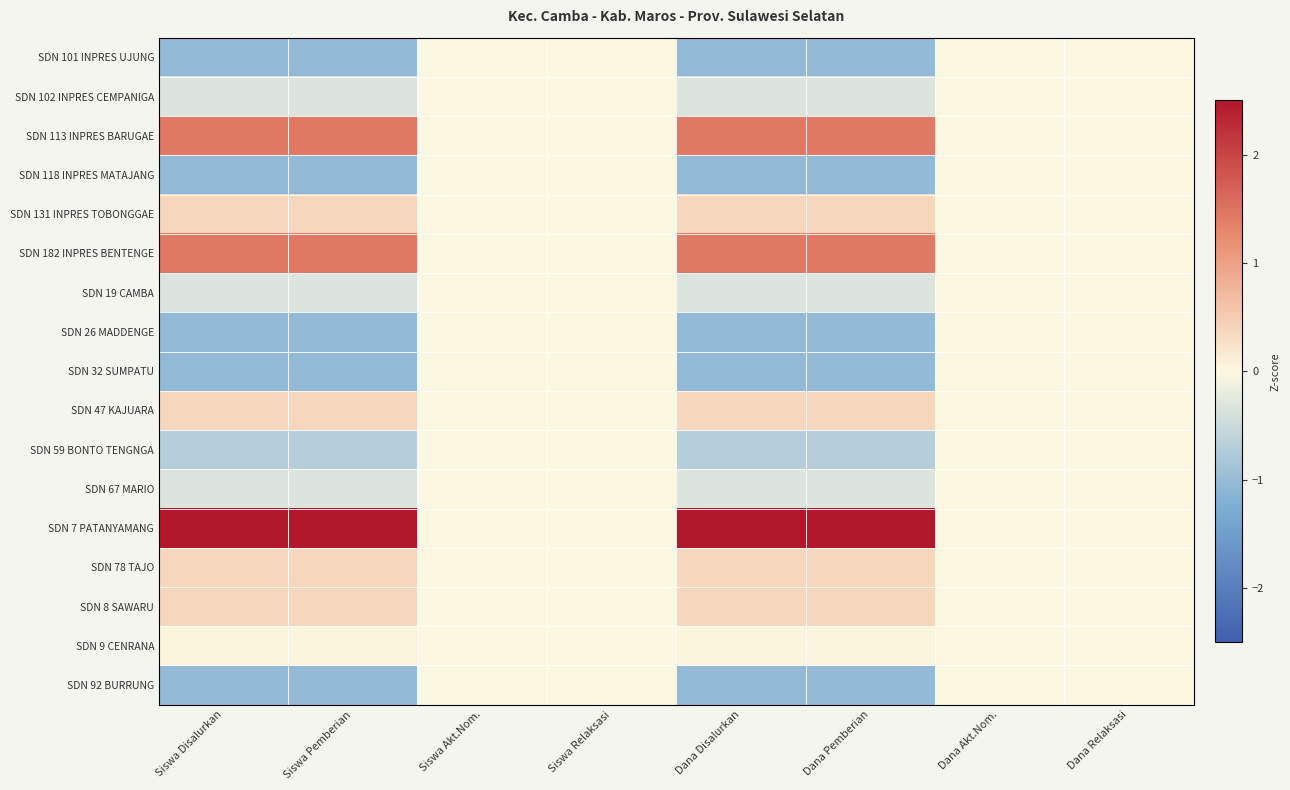

Reading left to right, extract all data points from this chart.

SDN 101 INPRES UJUNG: Siswa Disalurkan=-1.0	Siswa Pemberian=-1.0	Siswa Akt.Nom.=0.0	Siswa Relaksasi=0.0	Dana Disalurkan=-1.0	Dana Pemberian=-1.0	Dana Akt.Nom.=0.0	Dana Relaksasi=0.0
SDN 102 INPRES CEMPANIGA: Siswa Disalurkan=-0.3	Siswa Pemberian=-0.3	Siswa Akt.Nom.=0.0	Siswa Relaksasi=0.0	Dana Disalurkan=-0.3	Dana Pemberian=-0.3	Dana Akt.Nom.=0.0	Dana Relaksasi=0.0
SDN 113 INPRES BARUGAE: Siswa Disalurkan=1.4	Siswa Pemberian=1.4	Siswa Akt.Nom.=0.0	Siswa Relaksasi=0.0	Dana Disalurkan=1.4	Dana Pemberian=1.4	Dana Akt.Nom.=0.0	Dana Relaksasi=0.0
SDN 118 INPRES MATAJANG: Siswa Disalurkan=-1.0	Siswa Pemberian=-1.0	Siswa Akt.Nom.=0.0	Siswa Relaksasi=0.0	Dana Disalurkan=-1.0	Dana Pemberian=-1.0	Dana Akt.Nom.=0.0	Dana Relaksasi=0.0
SDN 131 INPRES TOBONGGAE: Siswa Disalurkan=0.4	Siswa Pemberian=0.4	Siswa Akt.Nom.=0.0	Siswa Relaksasi=0.0	Dana Disalurkan=0.4	Dana Pemberian=0.4	Dana Akt.Nom.=0.0	Dana Relaksasi=0.0
SDN 182 INPRES BENTENGE: Siswa Disalurkan=1.4	Siswa Pemberian=1.4	Siswa Akt.Nom.=0.0	Siswa Relaksasi=0.0	Dana Disalurkan=1.4	Dana Pemberian=1.4	Dana Akt.Nom.=0.0	Dana Relaksasi=0.0
SDN 19 CAMBA: Siswa Disalurkan=-0.3	Siswa Pemberian=-0.3	Siswa Akt.Nom.=0.0	Siswa Relaksasi=0.0	Dana Disalurkan=-0.3	Dana Pemberian=-0.3	Dana Akt.Nom.=0.0	Dana Relaksasi=0.0
SDN 26 MADDENGE: Siswa Disalurkan=-1.0	Siswa Pemberian=-1.0	Siswa Akt.Nom.=0.0	Siswa Relaksasi=0.0	Dana Disalurkan=-1.0	Dana Pemberian=-1.0	Dana Akt.Nom.=0.0	Dana Relaksasi=0.0
SDN 32 SUMPATU: Siswa Disalurkan=-1.0	Siswa Pemberian=-1.0	Siswa Akt.Nom.=0.0	Siswa Relaksasi=0.0	Dana Disalurkan=-1.0	Dana Pemberian=-1.0	Dana Akt.Nom.=0.0	Dana Relaksasi=0.0
SDN 47 KAJUARA: Siswa Disalurkan=0.4	Siswa Pemberian=0.4	Siswa Akt.Nom.=0.0	Siswa Relaksasi=0.0	Dana Disalurkan=0.4	Dana Pemberian=0.4	Dana Akt.Nom.=0.0	Dana Relaksasi=0.0
SDN 59 BONTO TENGNGA: Siswa Disalurkan=-0.7	Siswa Pemberian=-0.7	Siswa Akt.Nom.=0.0	Siswa Relaksasi=0.0	Dana Disalurkan=-0.7	Dana Pemberian=-0.7	Dana Akt.Nom.=0.0	Dana Relaksasi=0.0
SDN 67 MARIO: Siswa Disalurkan=-0.3	Siswa Pemberian=-0.3	Siswa Akt.Nom.=0.0	Siswa Relaksasi=0.0	Dana Disalurkan=-0.3	Dana Pemberian=-0.3	Dana Akt.Nom.=0.0	Dana Relaksasi=0.0
SDN 7 PATANYAMANG: Siswa Disalurkan=2.5	Siswa Pemberian=2.5	Siswa Akt.Nom.=0.0	Siswa Relaksasi=0.0	Dana Disalurkan=2.5	Dana Pemberian=2.5	Dana Akt.Nom.=0.0	Dana Relaksasi=0.0
SDN 78 TAJO: Siswa Disalurkan=0.4	Siswa Pemberian=0.4	Siswa Akt.Nom.=0.0	Siswa Relaksasi=0.0	Dana Disalurkan=0.4	Dana Pemberian=0.4	Dana Akt.Nom.=0.0	Dana Relaksasi=0.0
SDN 8 SAWARU: Siswa Disalurkan=0.4	Siswa Pemberian=0.4	Siswa Akt.Nom.=0.0	Siswa Relaksasi=0.0	Dana Disalurkan=0.4	Dana Pemberian=0.4	Dana Akt.Nom.=0.0	Dana Relaksasi=0.0
SDN 9 CENRANA: Siswa Disalurkan=0.0	Siswa Pemberian=0.0	Siswa Akt.Nom.=0.0	Siswa Relaksasi=0.0	Dana Disalurkan=0.0	Dana Pemberian=0.0	Dana Akt.Nom.=0.0	Dana Relaksasi=0.0
SDN 92 BURRUNG: Siswa Disalurkan=-1.0	Siswa Pemberian=-1.0	Siswa Akt.Nom.=0.0	Siswa Relaksasi=0.0	Dana Disalurkan=-1.0	Dana Pemberian=-1.0	Dana Akt.Nom.=0.0	Dana Relaksasi=0.0